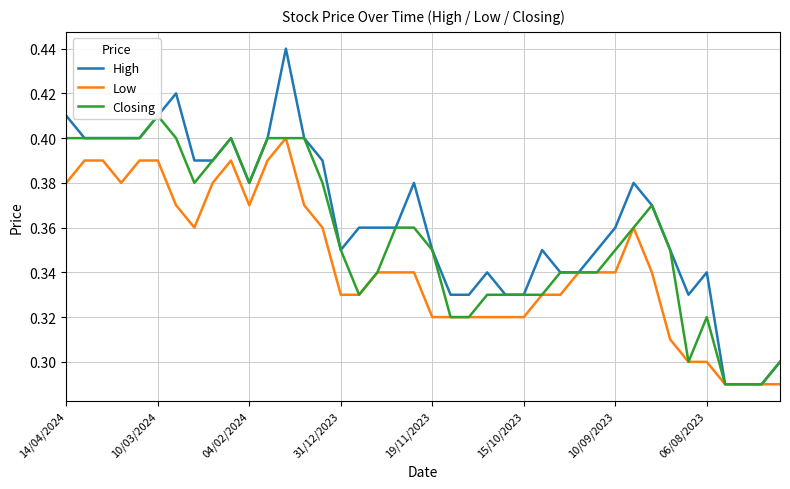

Rank the series by their maximum value, from highest to lowest.

High, Closing, Low